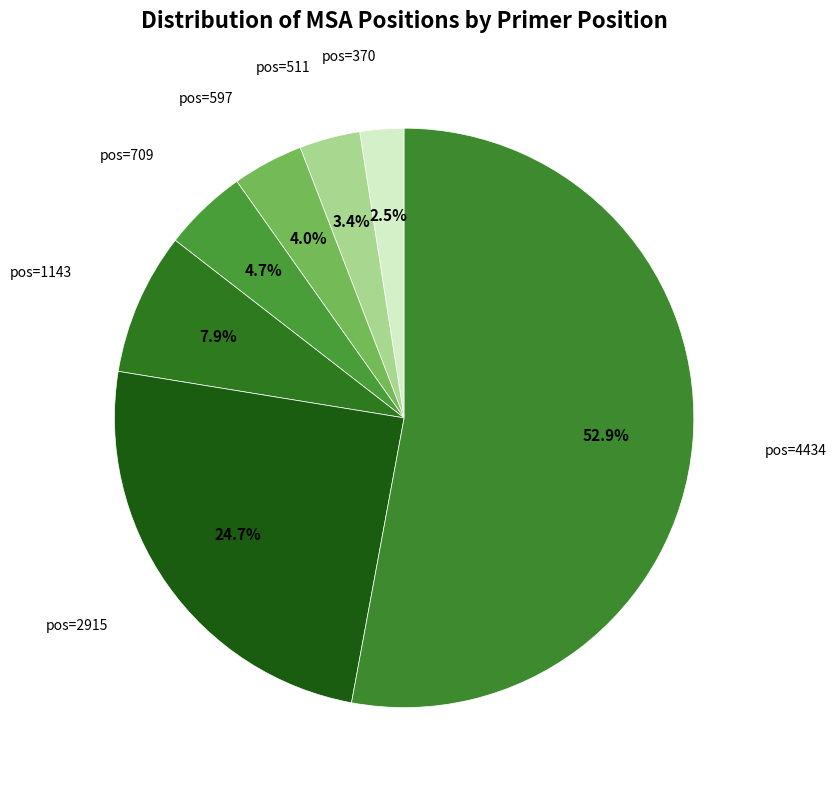

Is there any slice that represents more than half of the pie?

Yes